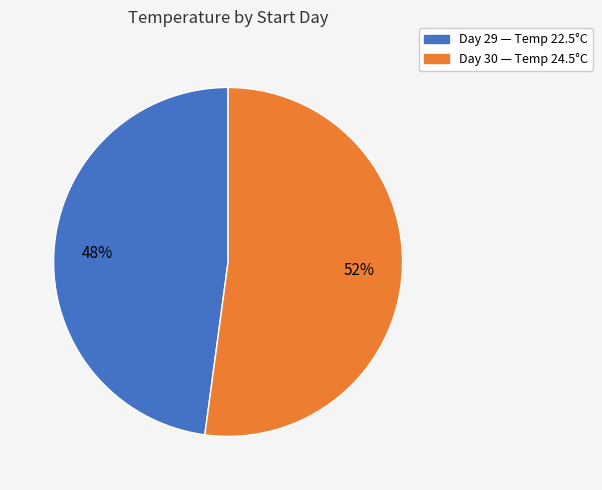

Is there a majority slice in this chart?

Yes